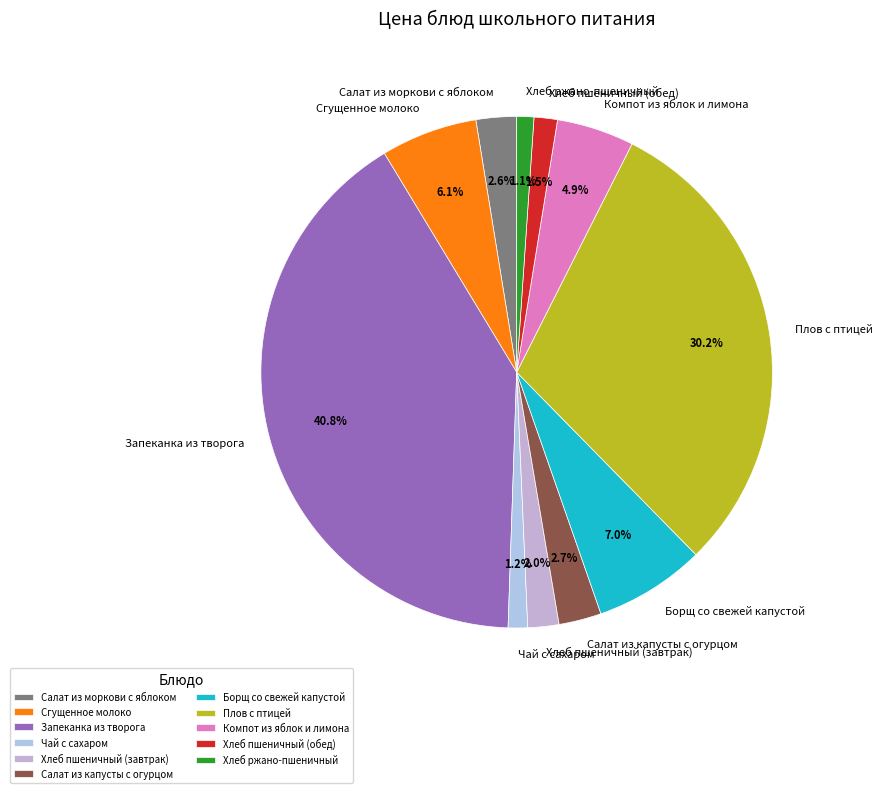

Between Компот из яблок и лимона and Сгущенное молоко, which is larger?

Сгущенное молоко